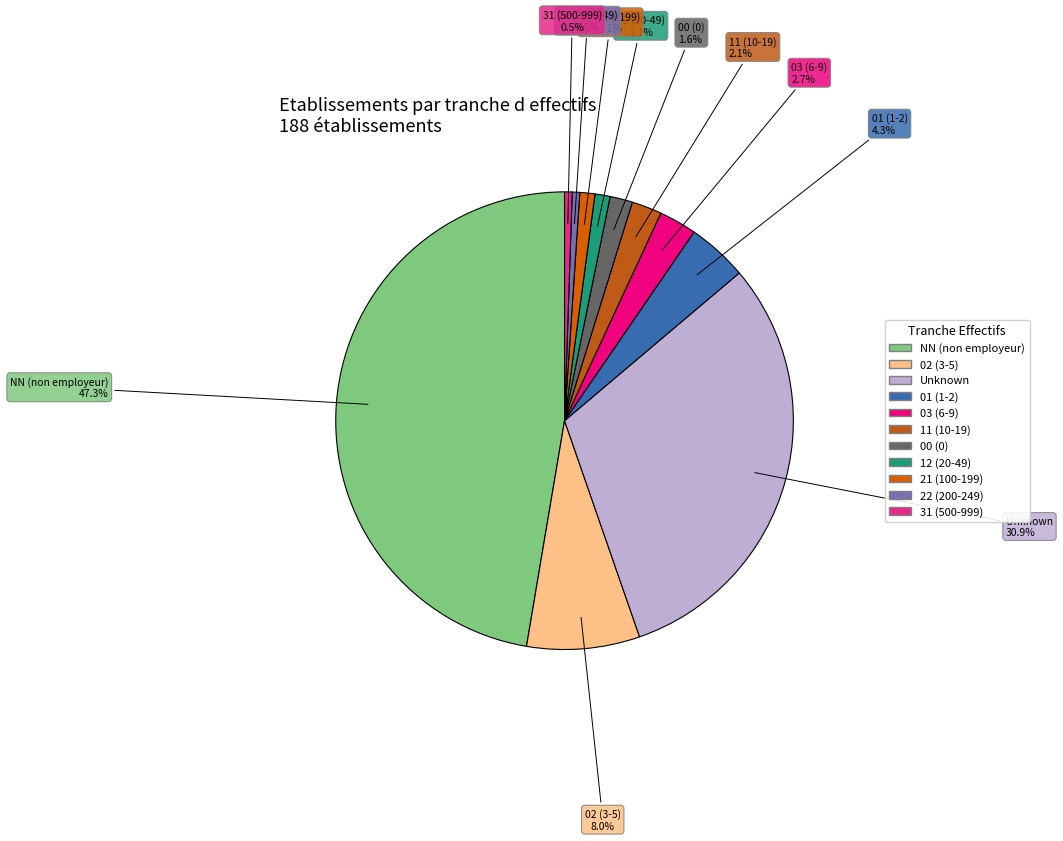

Which category has the smallest portion of the pie?

22